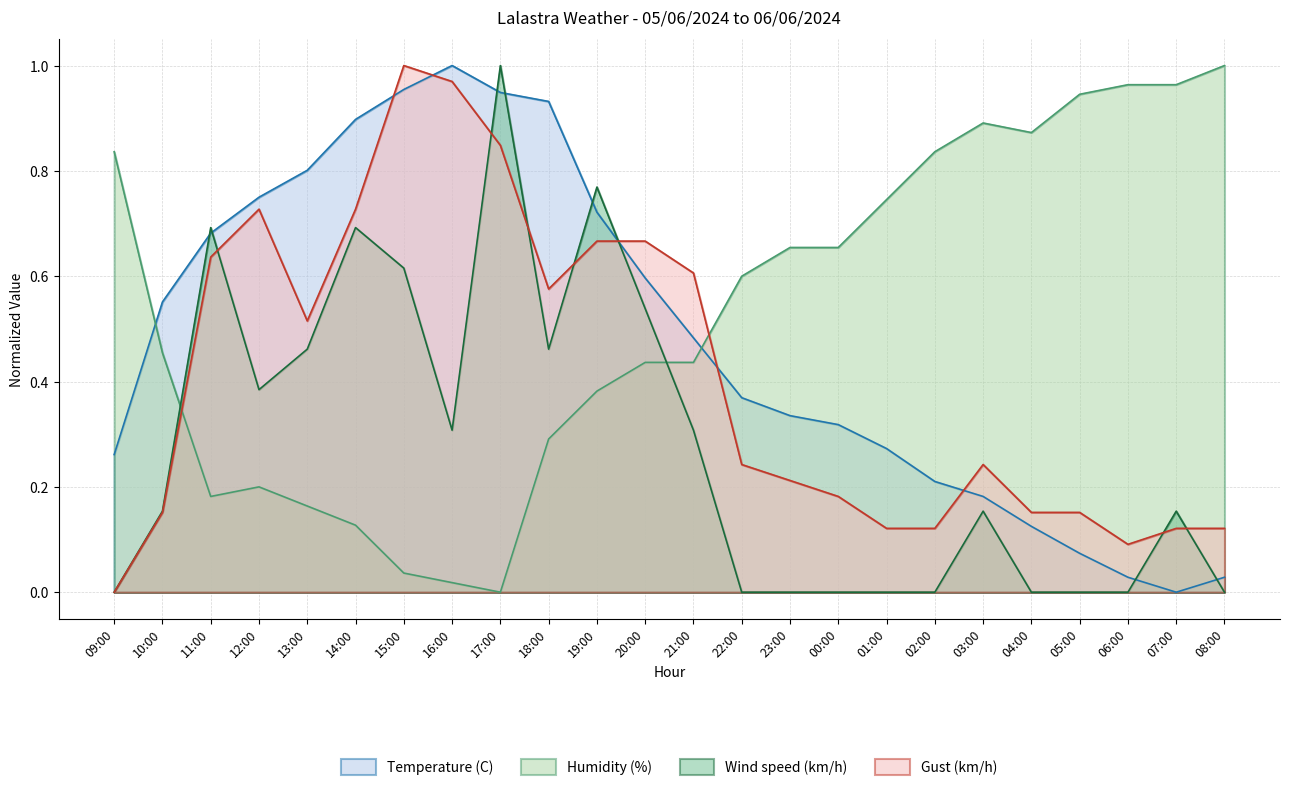

What position from the left is 10:00?

2